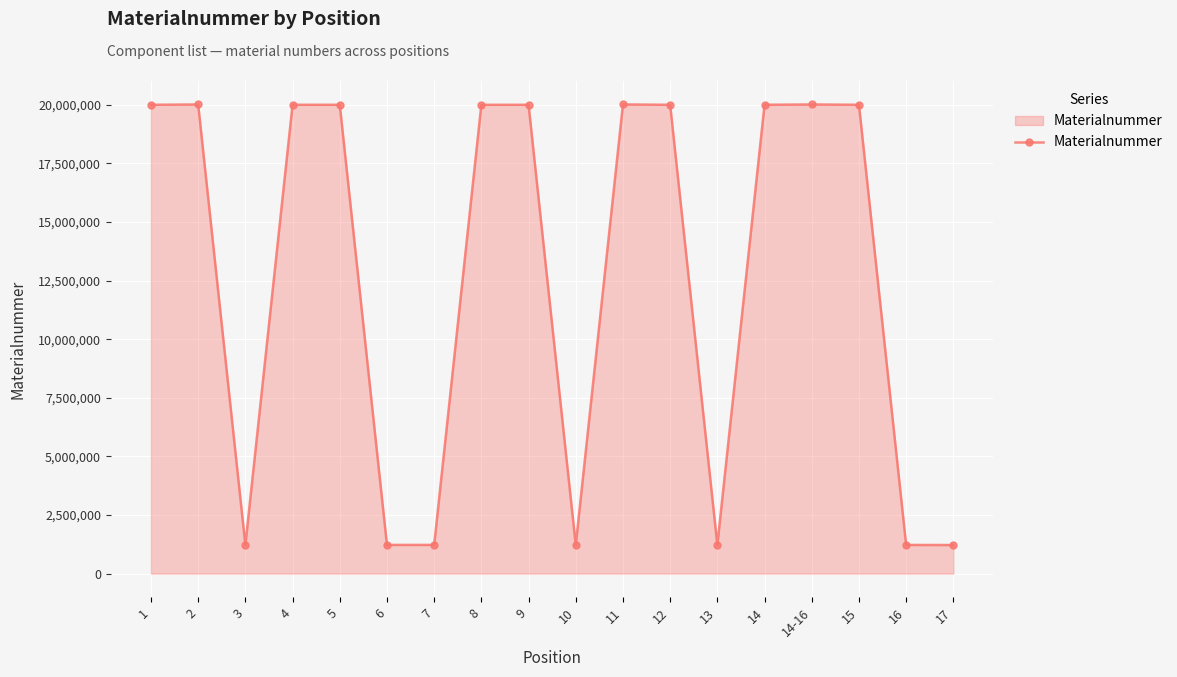

What is the minimum value shown in the chart?

1220208